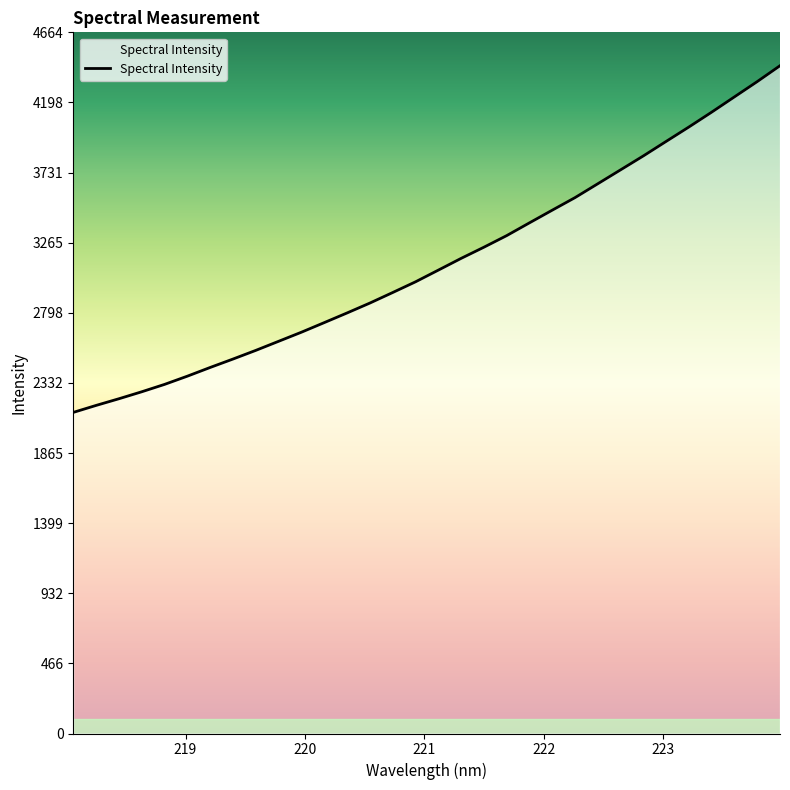

True or false: there are more than 2 points higher than both neighbors.

False